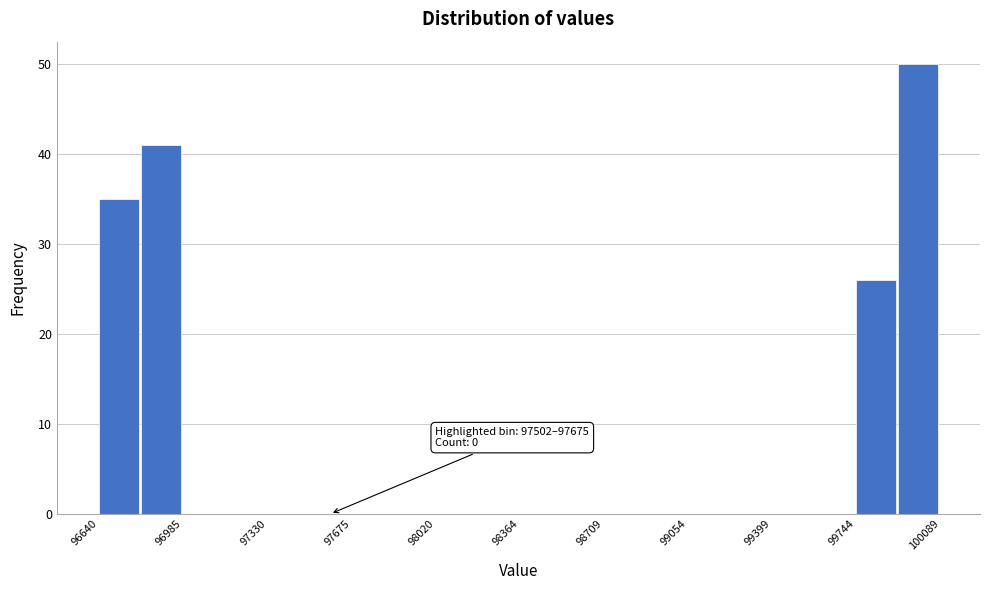

Around what value on the x-axis is the tallest bar? Give the approximate position of its centre, as read against the axis.

100000